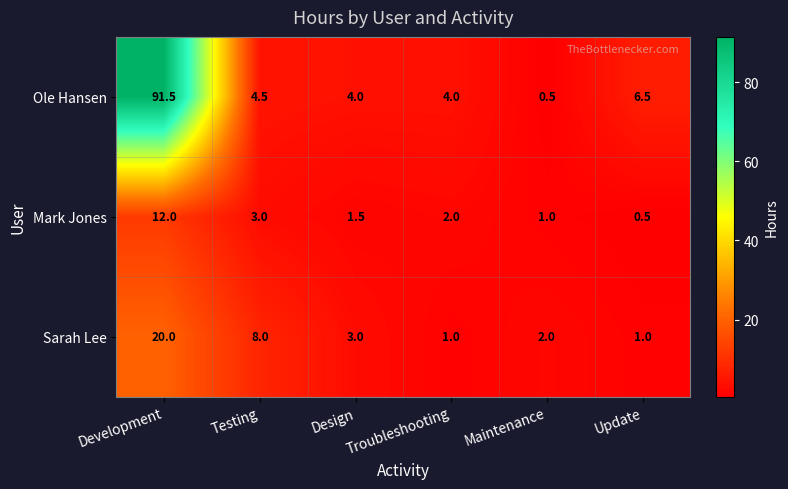

The Ole Hansen series shows 0.3 at Maintenance. True or false?

False